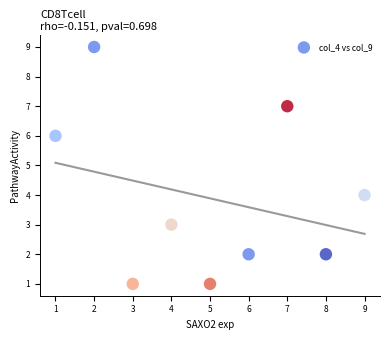

What is the average Y value?

4